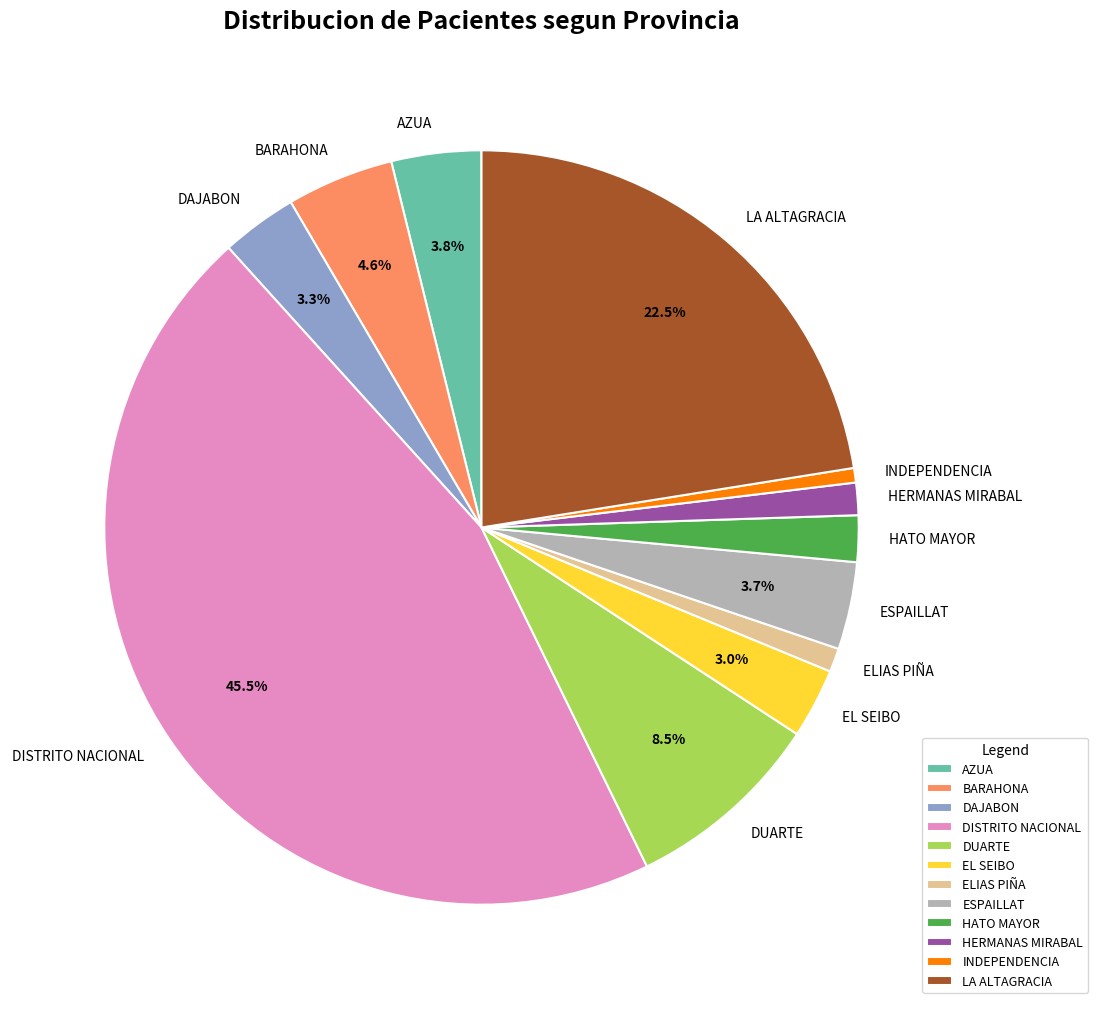

How much of the chart is everything except ESPAILLAT?

96.3%